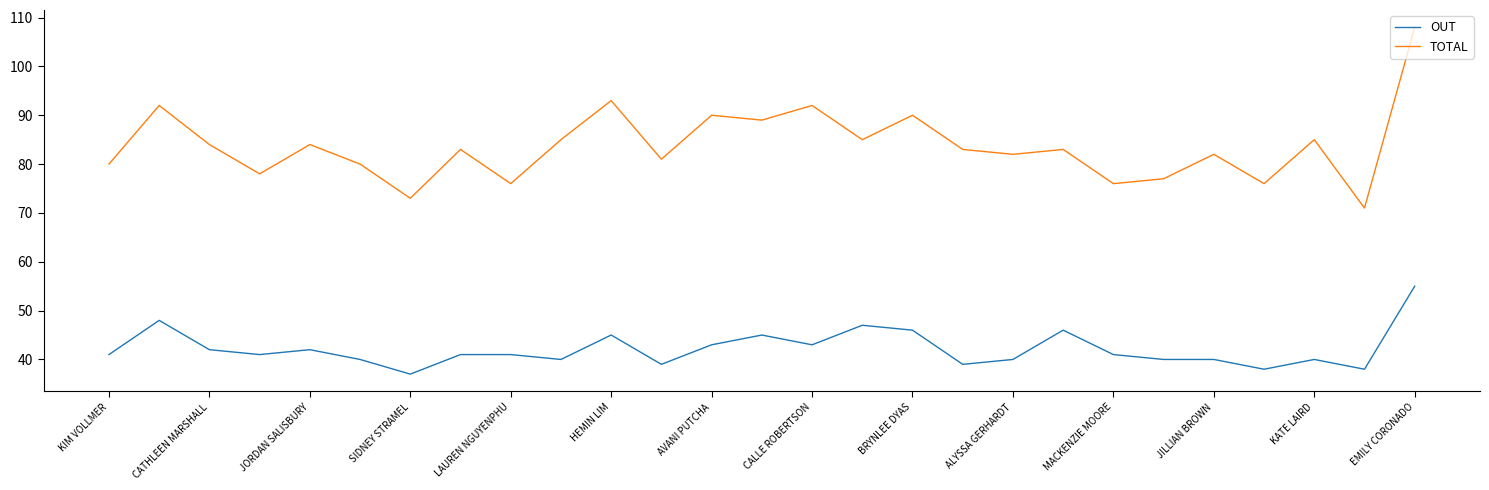

How many interior local peaks does the TOTAL series have?

10